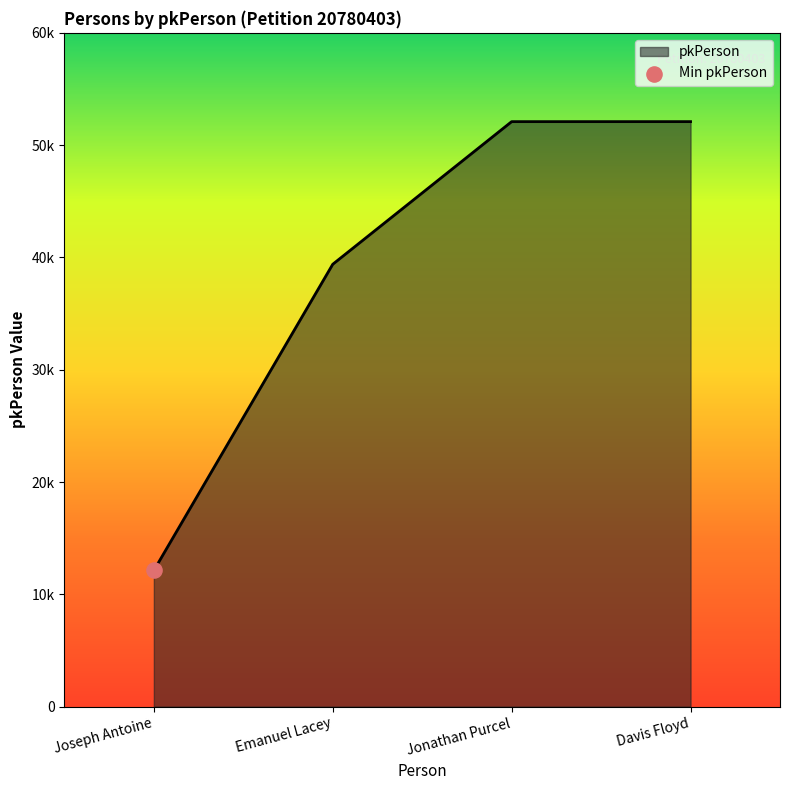

Is this an area chart (filled region under the line)?

Yes